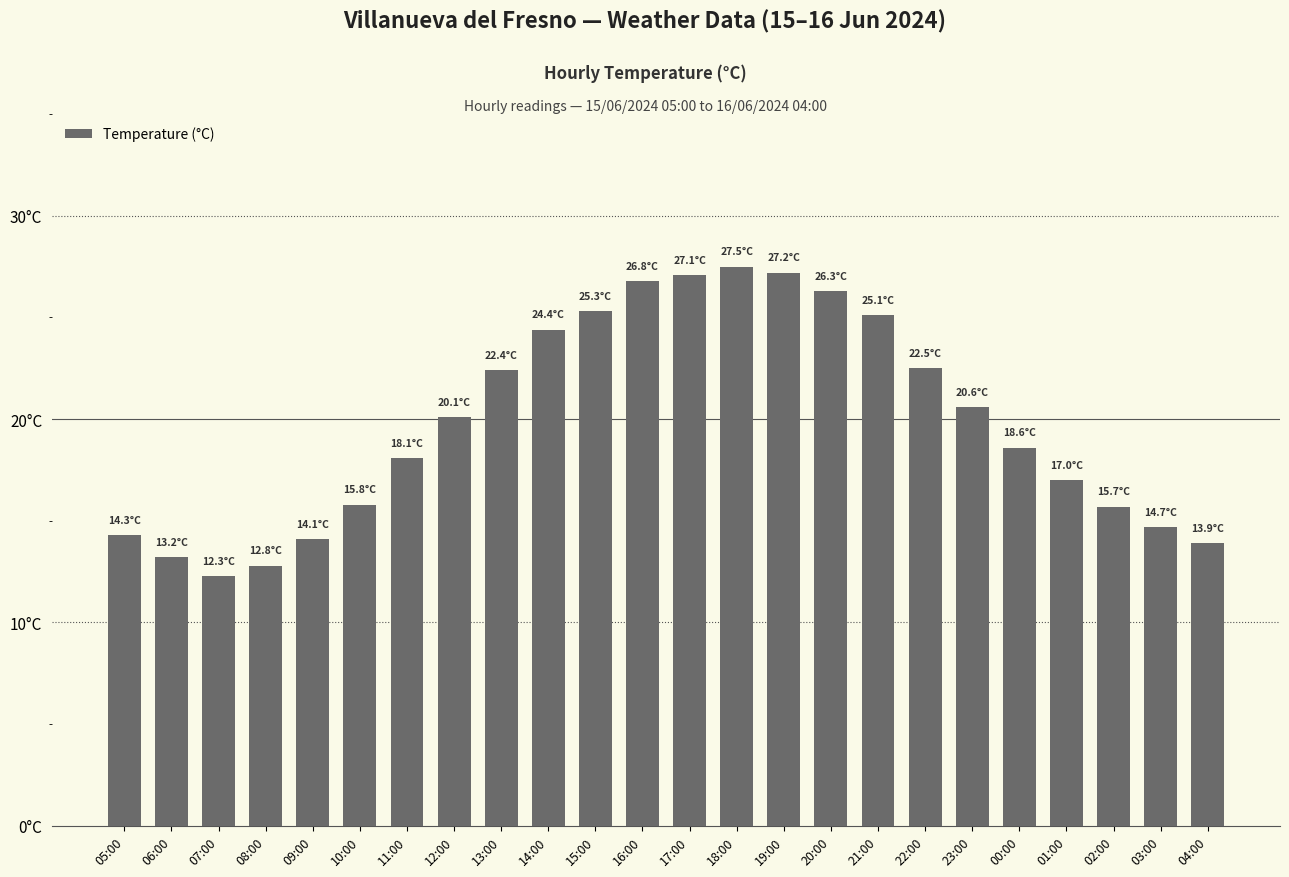

Are the bars horizontal?

No